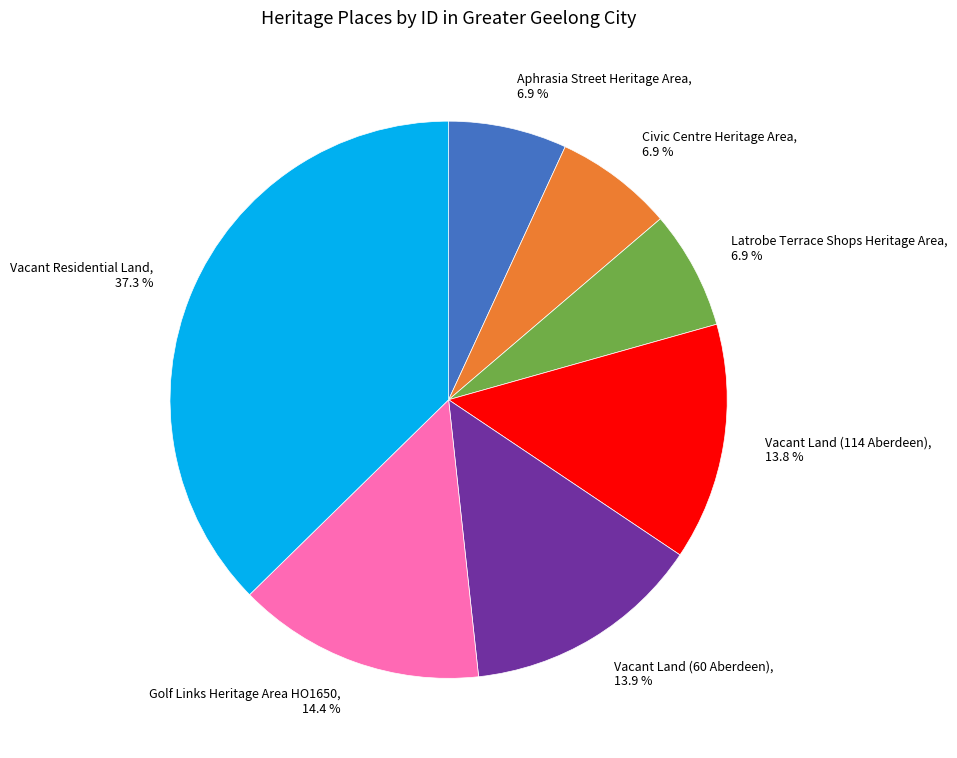

What percentage do Latrobe Terrace Shops Heritage Area and Aphrasia Street Heritage Area together represent?

13.8%